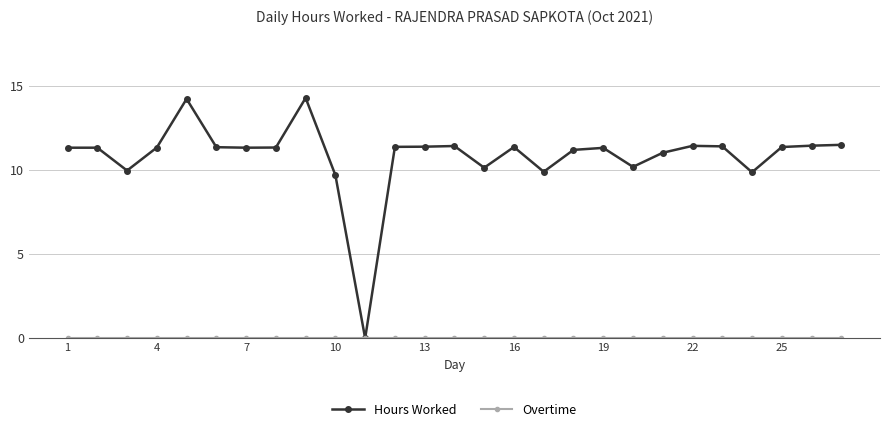

What is the value of the Hours Worked point at the 14th from the left?

11.4